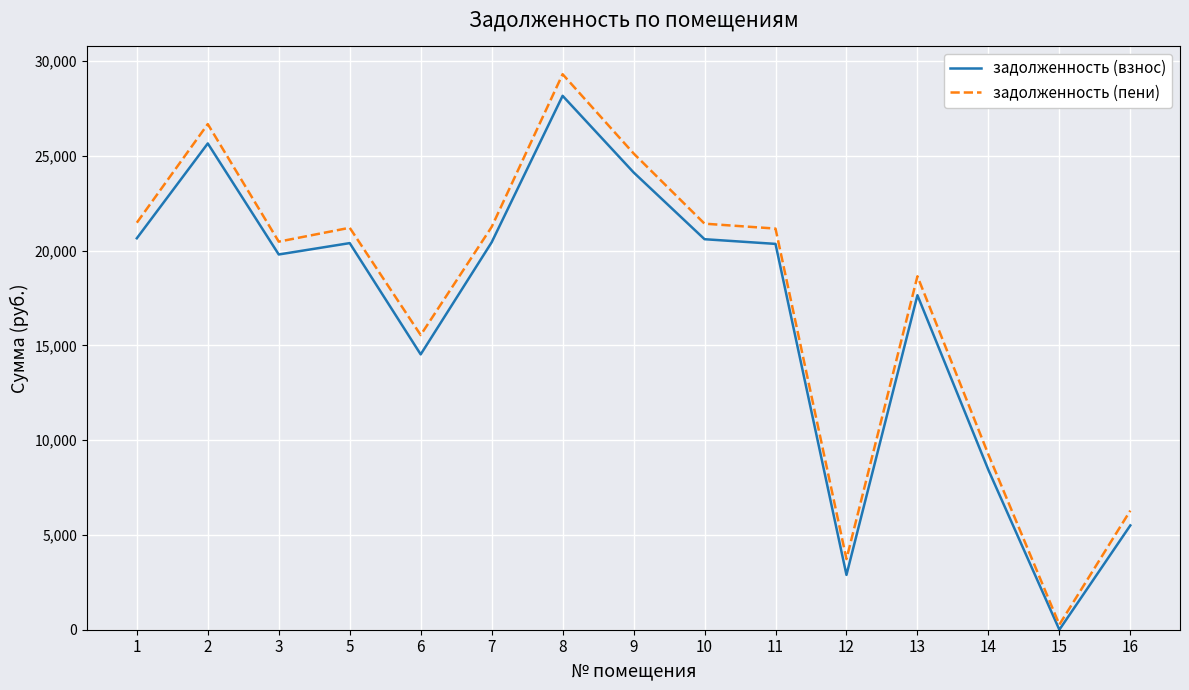

What is the greatest value displayed?

29297.6